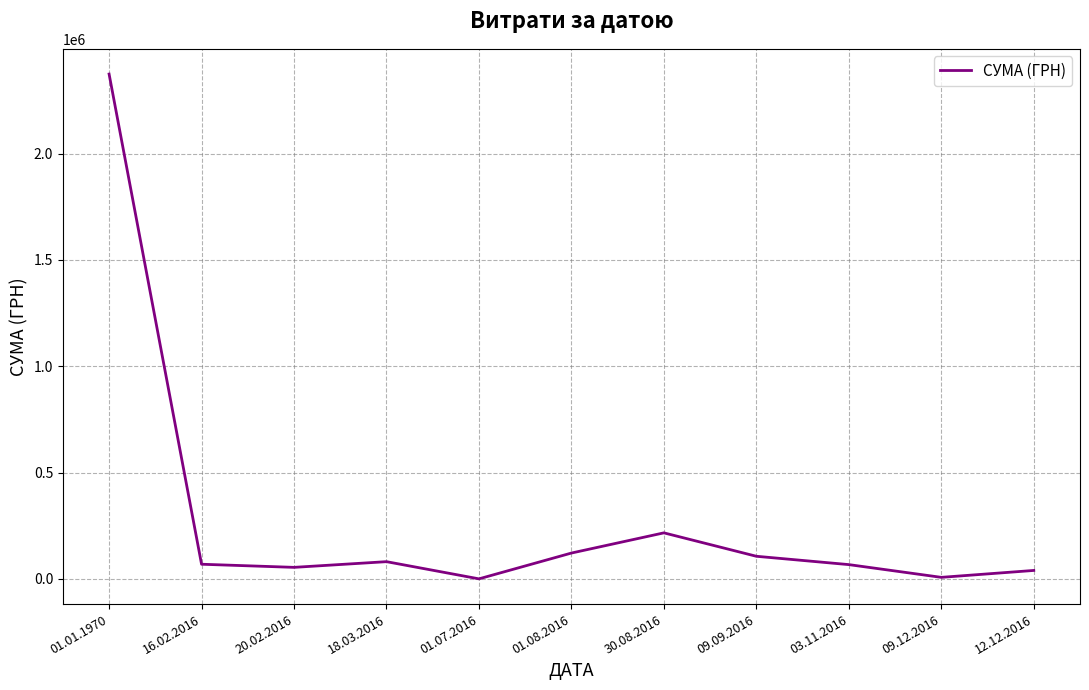

What position from the right is 12.12.2016?

1